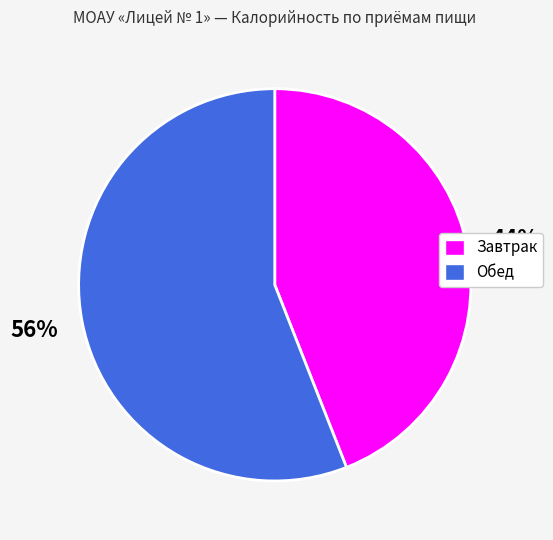

How many slices are in this pie chart?

2